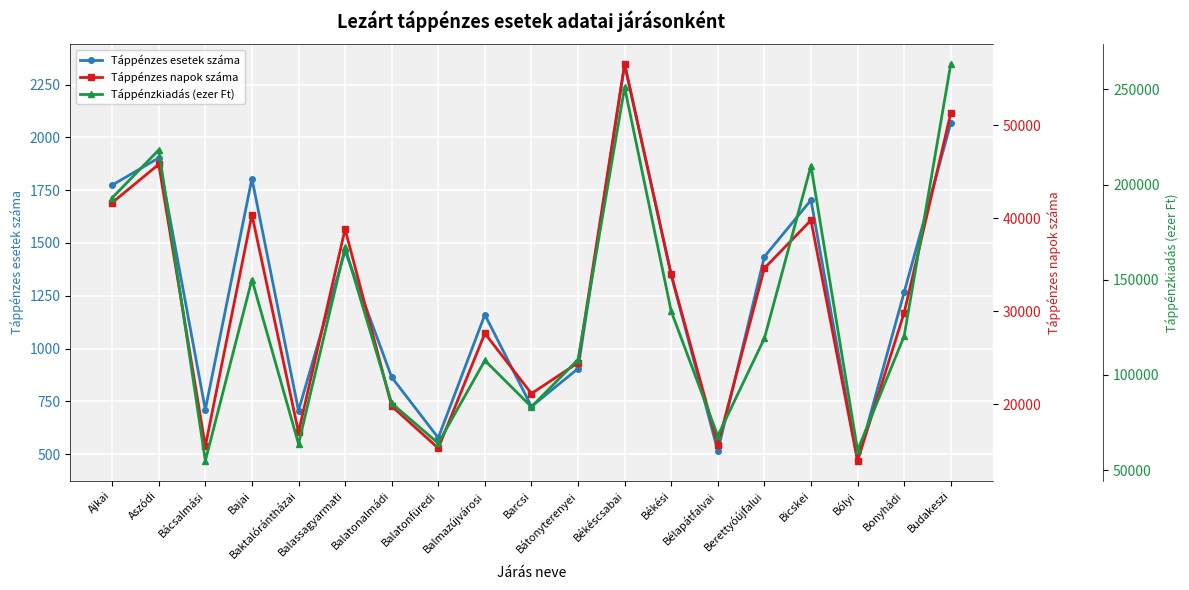

True or false: Táppénzkiadás (ezer Ft) and Táppénzes esetek száma intersect in this chart.

False